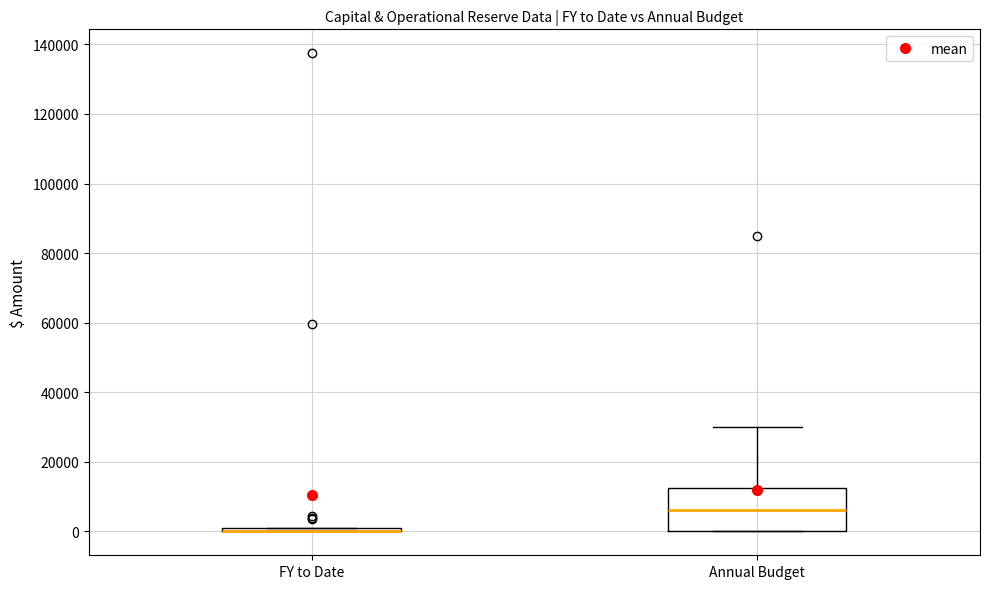

Which box is the tallest, from its lower edge to its upper edge?

Annual Budget